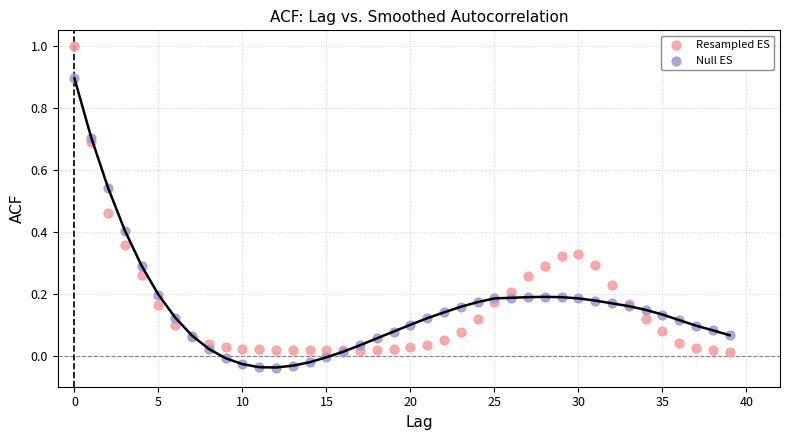

Which series reaches the maximum Y coordinate?

Resampled ES